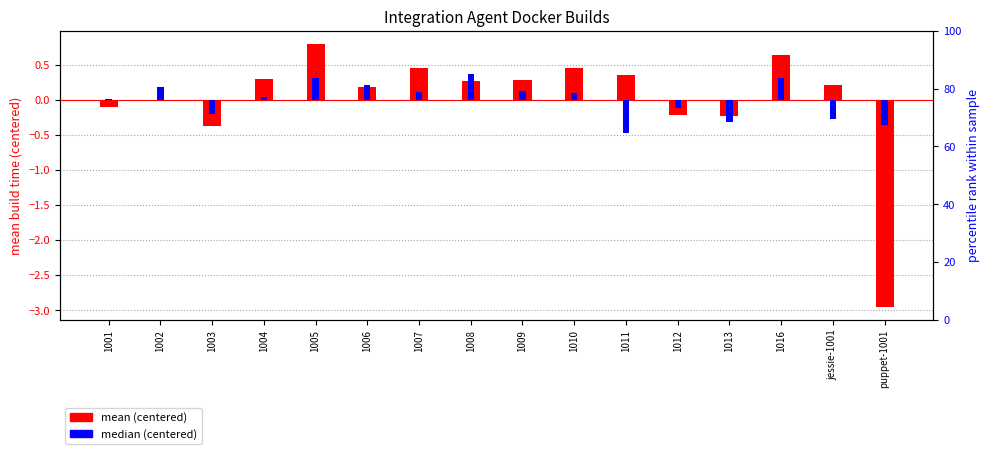

Reading left to right, transcribe all the data shown in this chart.

mean (centered): 1001=-0.1	1002=-0.0	1003=-0.4	1004=0.3	1005=0.8	1006=0.2	1007=0.4	1008=0.3	1009=0.3	1010=0.4	1011=0.4	1012=-0.2	1013=-0.2	1016=0.6	jessie-1001=0.2	puppet-1001=-2.9
median (centered): 1001=0.0	1002=0.2	1003=-0.2	1004=0.0	1005=0.3	1006=0.2	1007=0.1	1008=0.4	1009=0.1	1010=0.1	1011=-0.5	1012=-0.1	1013=-0.3	1016=0.3	jessie-1001=-0.3	puppet-1001=-0.4